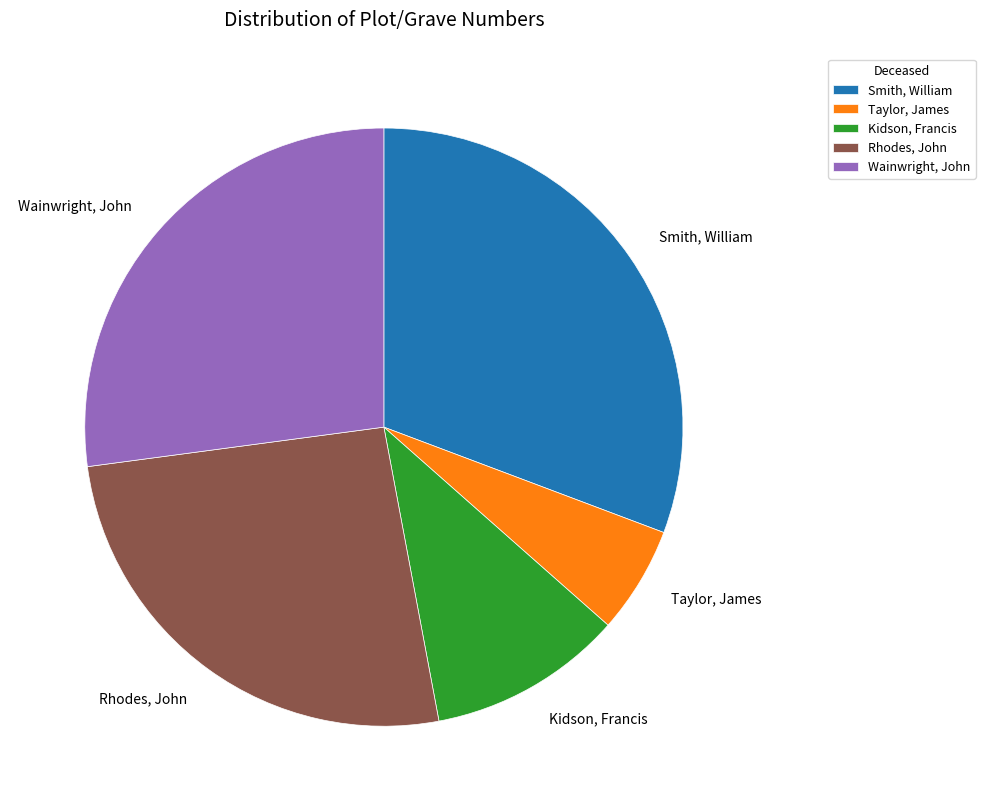

Rank the categories by value from highest to lowest.

Smith, William, Wainwright, John, Rhodes, John, Kidson, Francis, Taylor, James